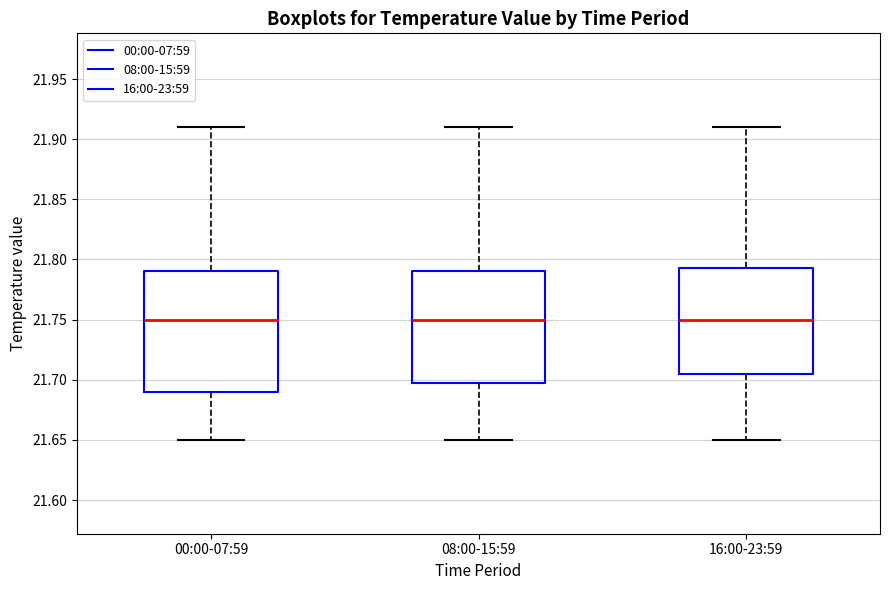

Where does the lower whisker of the box for 16:00-23:59 end on the y-axis? The values are not printed on the chart, so give them approximately, as read against the axis.

21.650